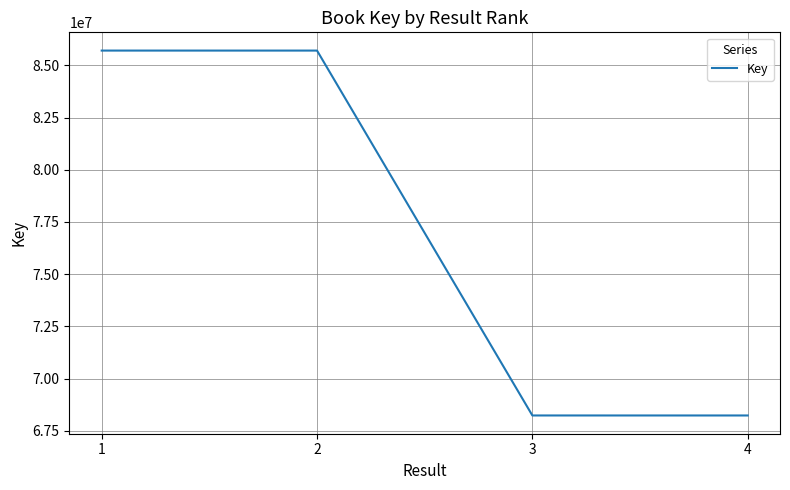

What is the ratio of the value at 4 to the value at 3?

1.0